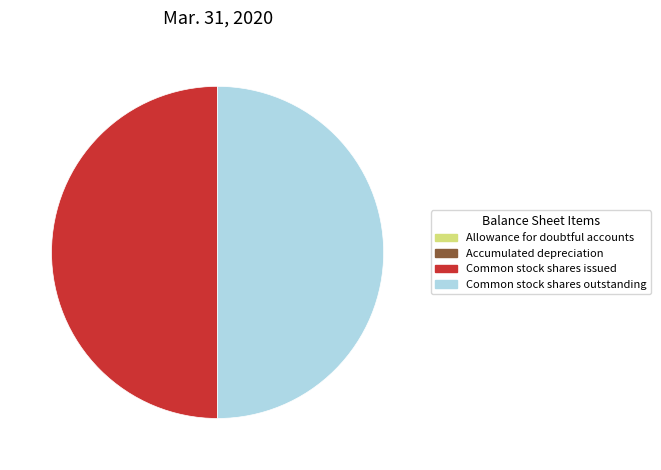

Is it true that Common stock shares outstanding is 44% of the pie?

False